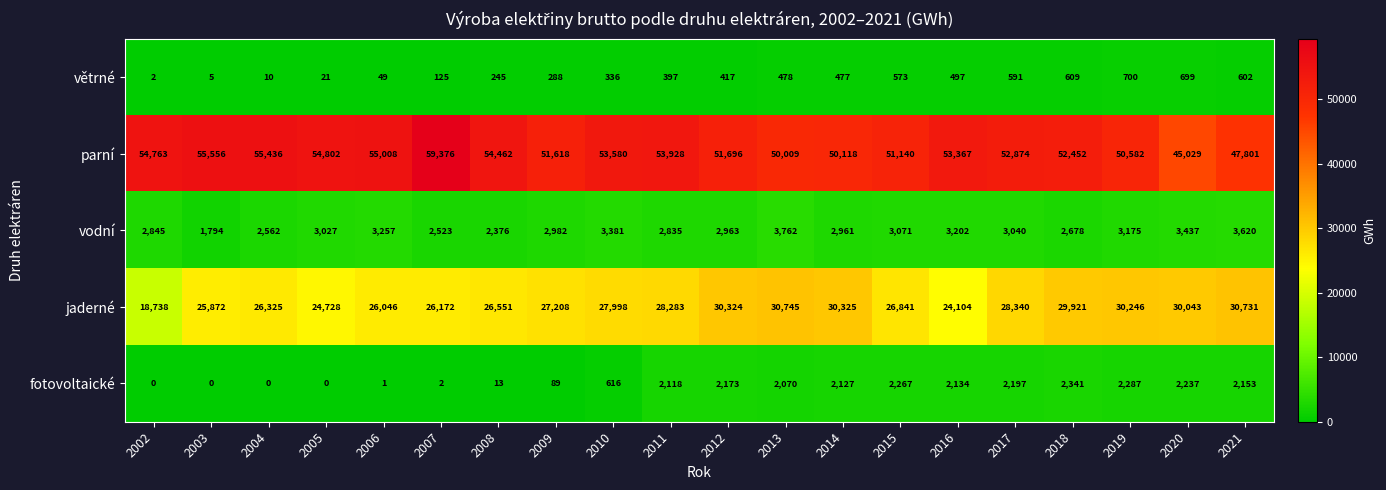

Where is jaderné nearest to the value 24741?

2005